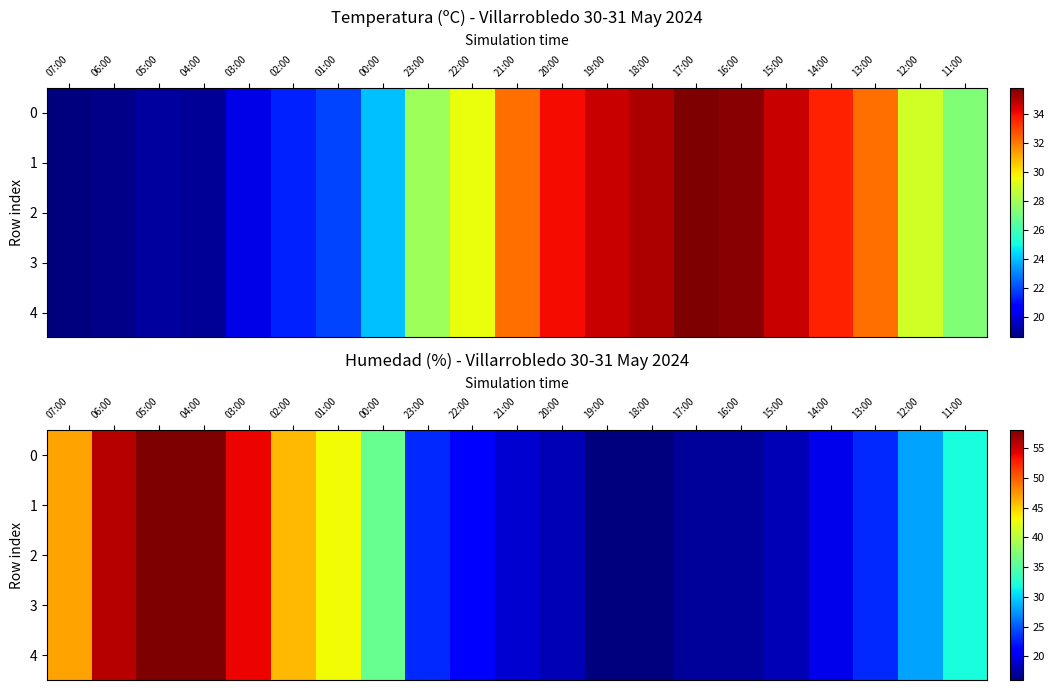

Rank the series by their maximum value, from lowest to highest.

0, 1, 2, 3, 4